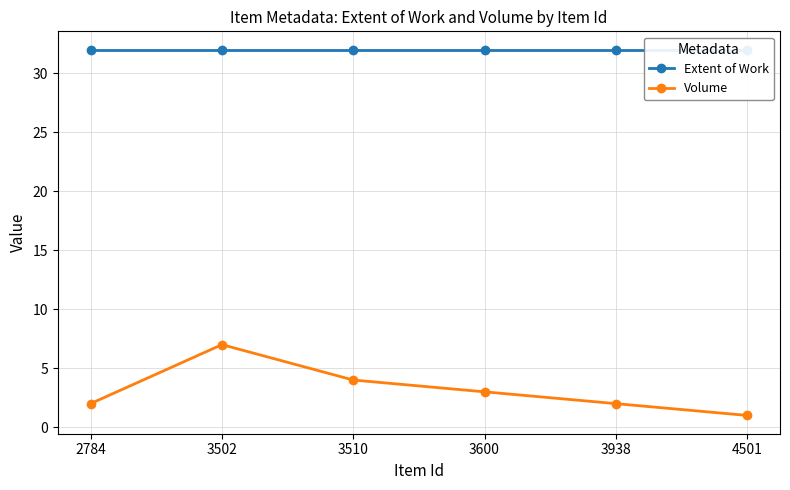

Between 3502 and 2784, which is larger?

3502